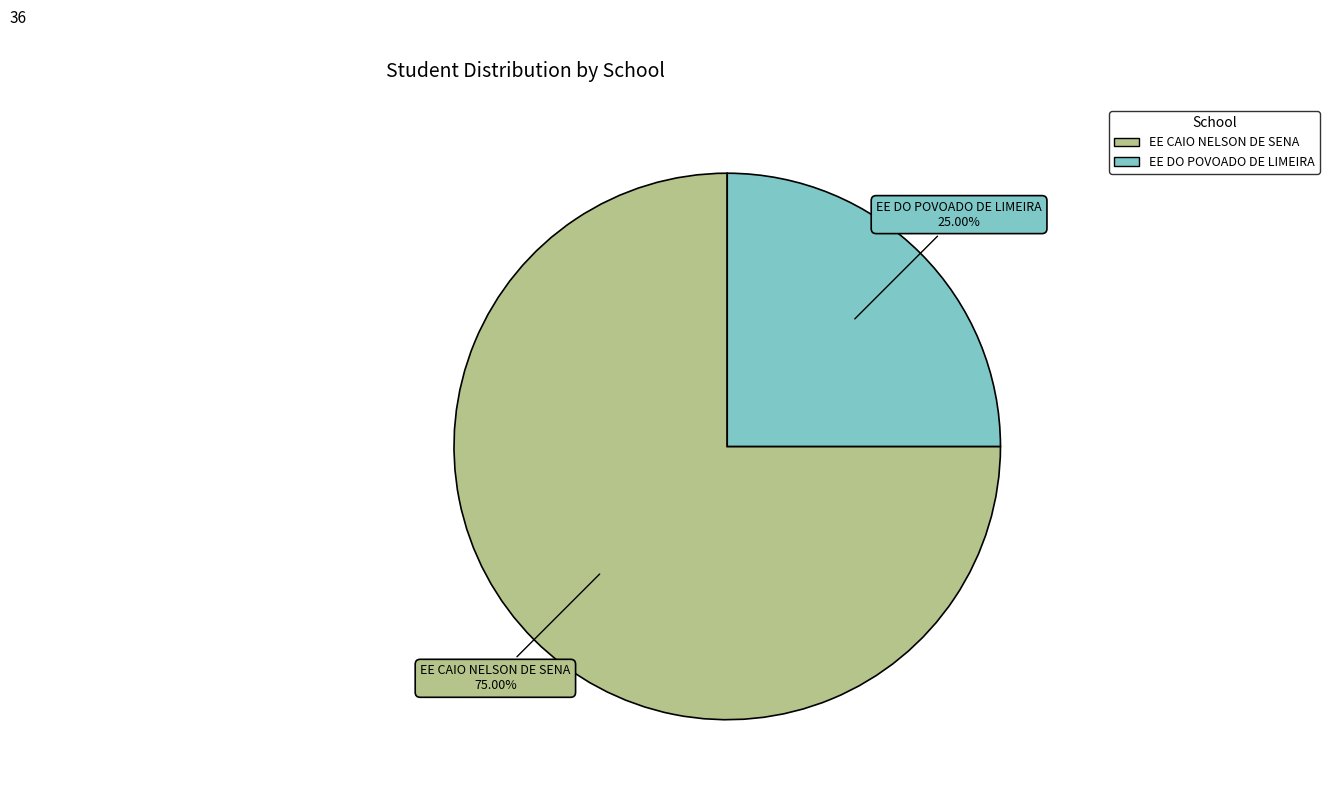

Approximately how many times larger is the value at EE DO POVOADO DE LIMEIRA compared to EE CAIO NELSON DE SENA?

0.3